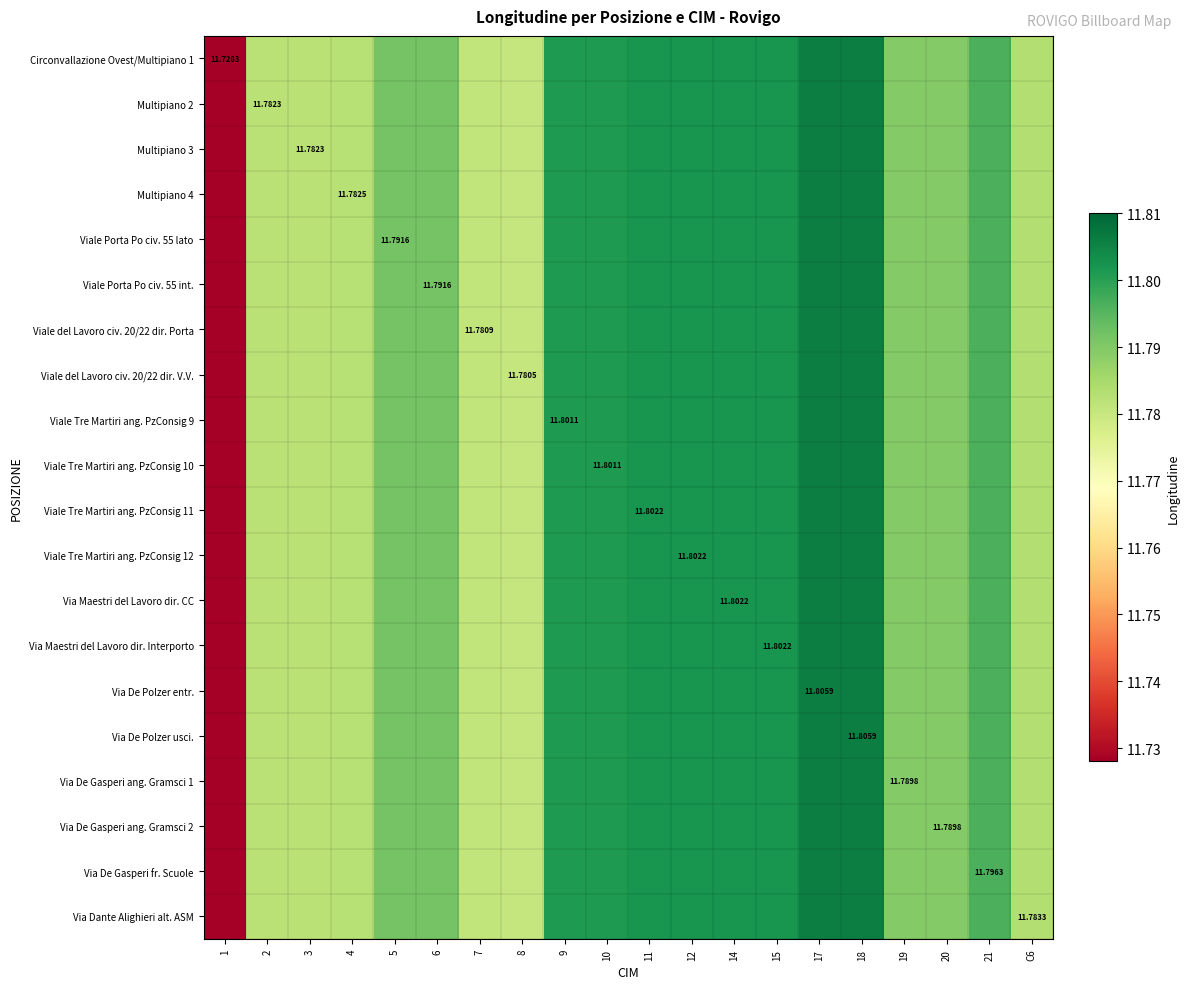

At which label does Via De Gasperi ang. Gramsci 2 reach its minimum?

1